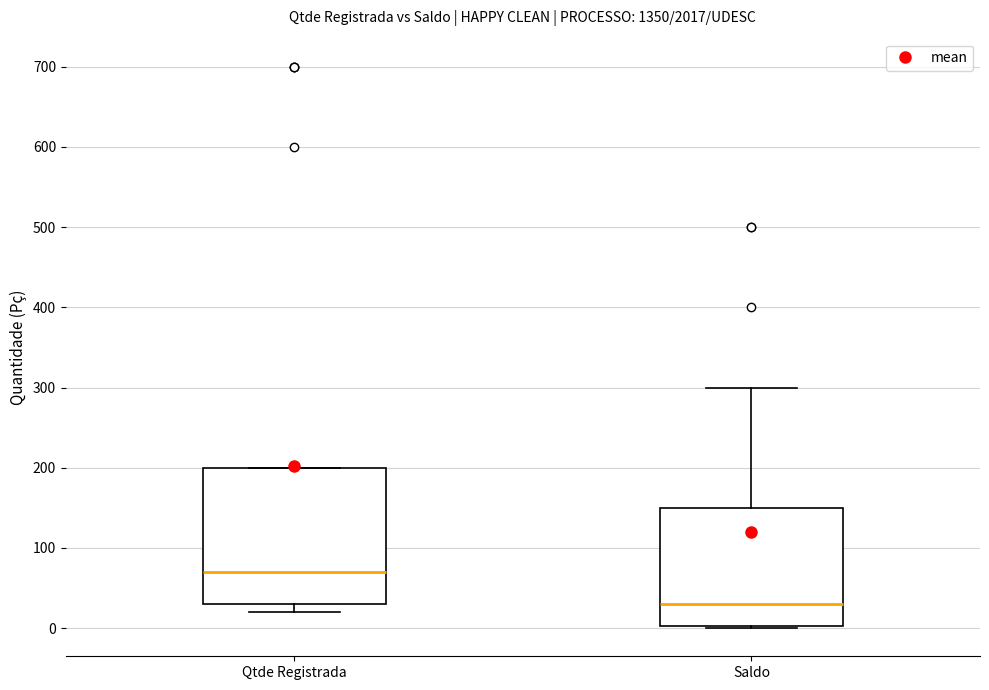

Reading left to right, read every box against the y-axis: the position of its median line, the range the box covers, and the ends of its whiskers. The values are not printed on the chart, so give them approximately, as read against the axis.

Qtde Registrada: median 70, box 30 to 200, whiskers 20 to 200
Saldo: median 30, box 0 to 150, whiskers 0 to 300